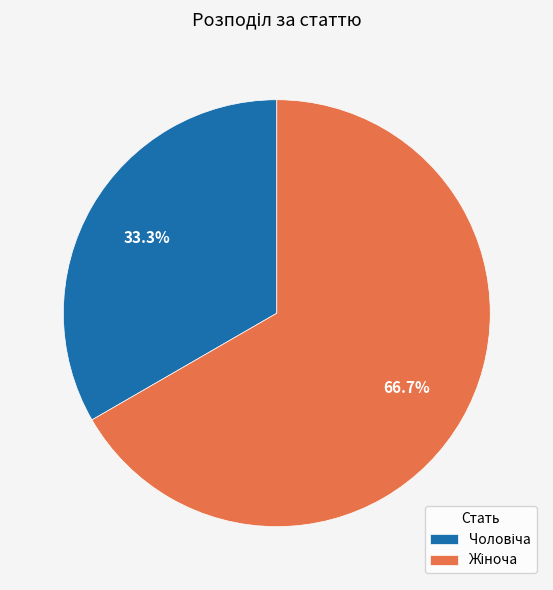

Is there a majority slice in this chart?

Yes